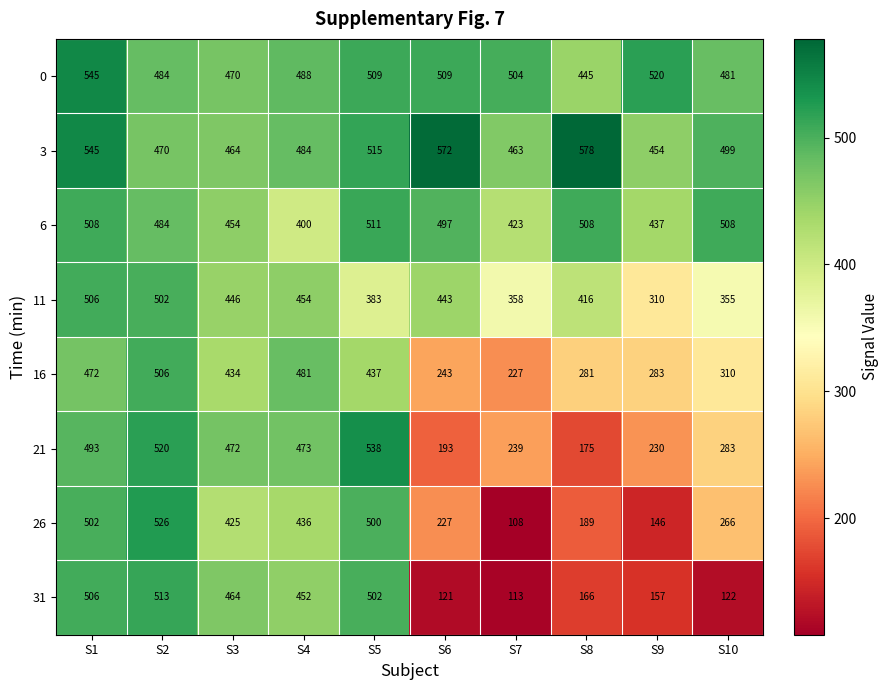

What is the difference between the maximum and minimum values in the 21 series?

363